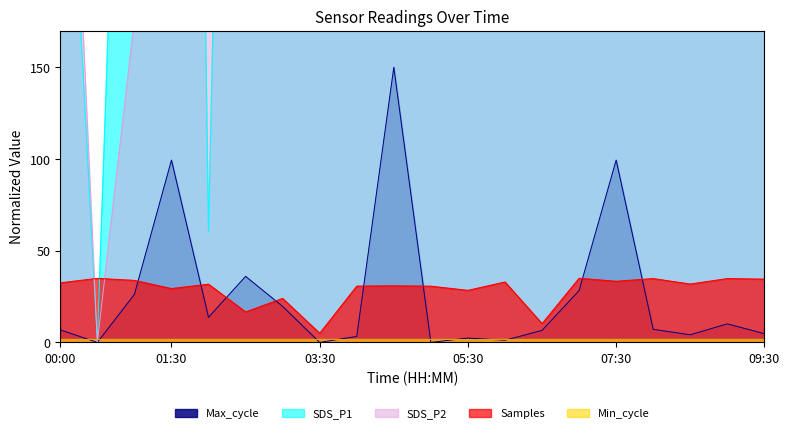

At which category does the chart reach its minimum across all series?

00:30